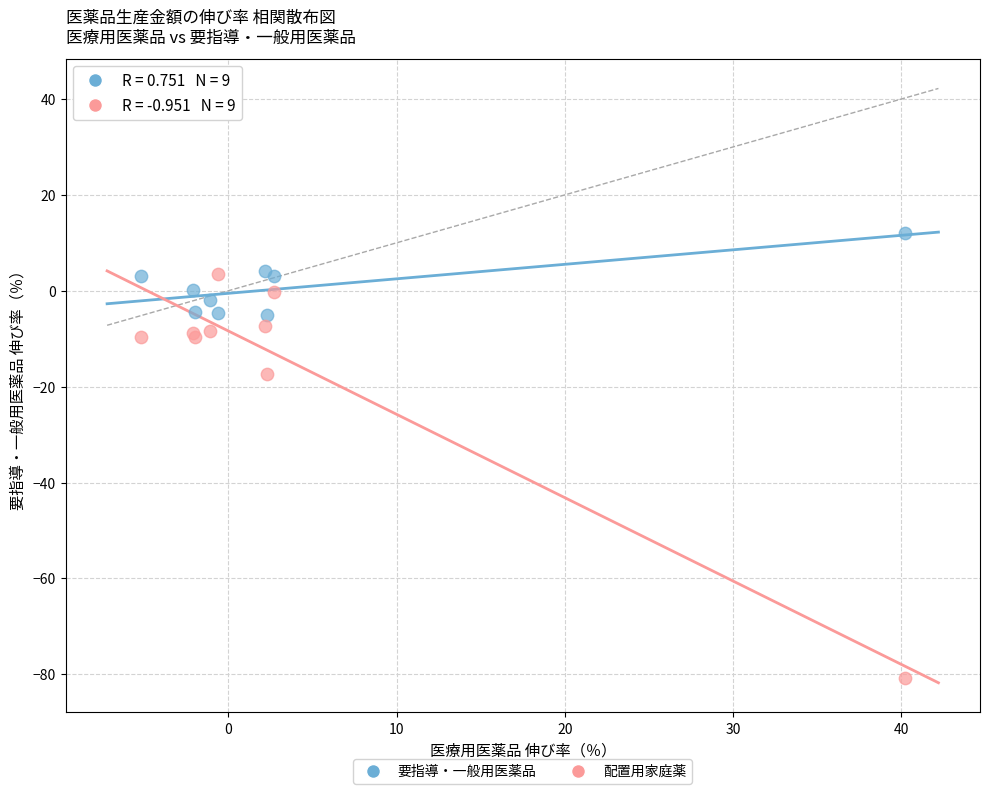

Across all series, what Y value is closest to -34?

-17.4